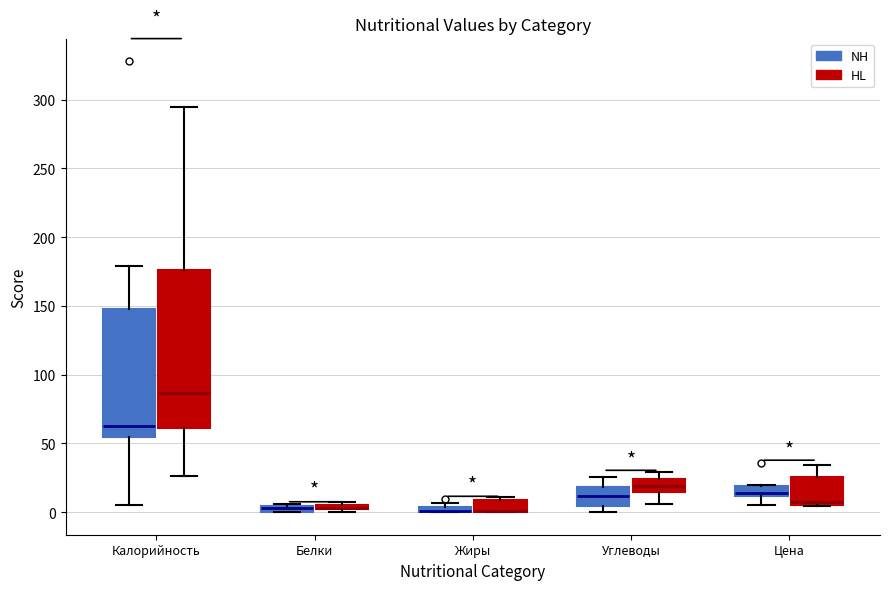

Where is the lower edge of the box for Белки (HL) on the y-axis? The values are not printed on the chart, so give them approximately, as read against the axis.

0